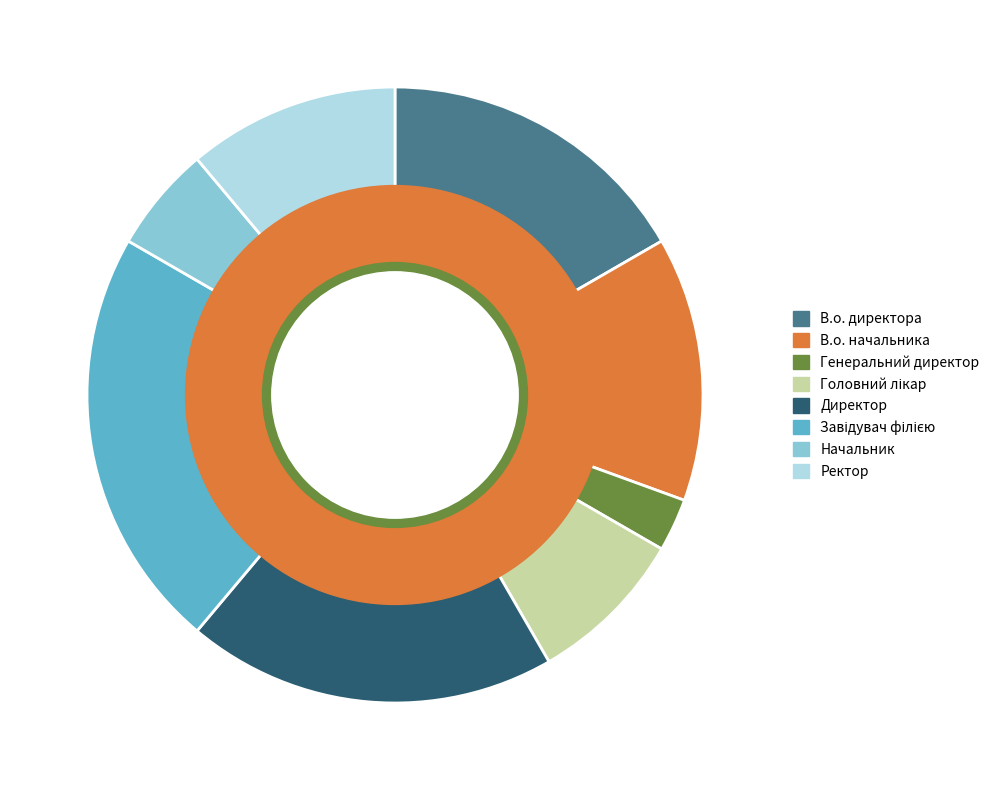

How much of the chart is everything except Директор?

80.6%